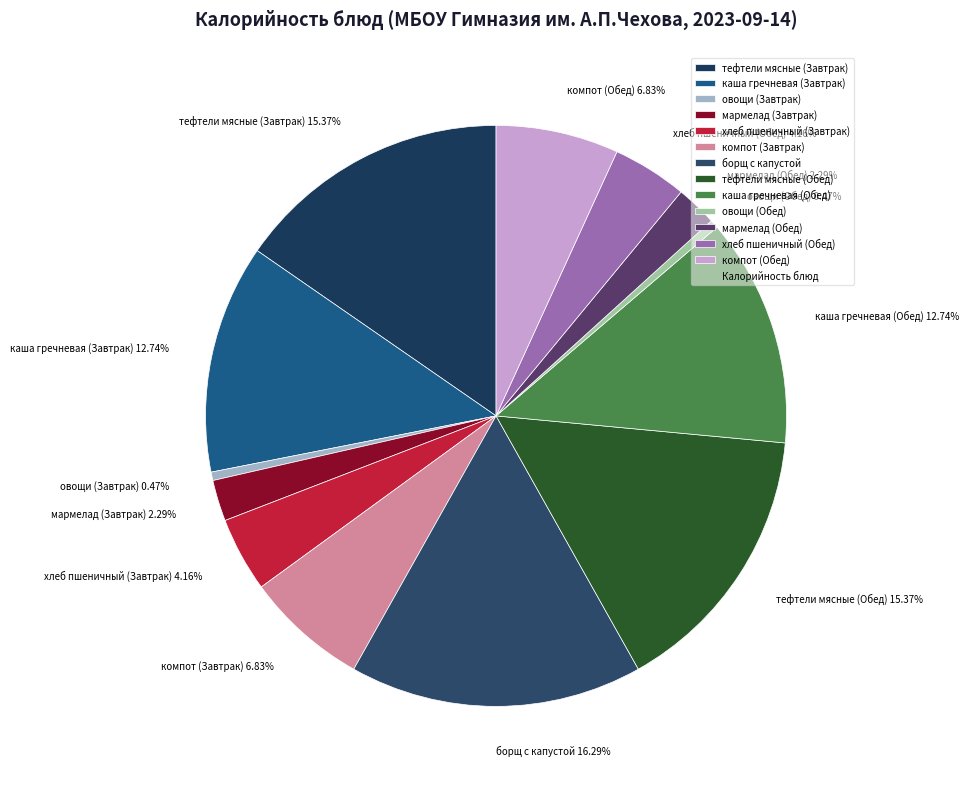

Does any single category account for the majority?

No